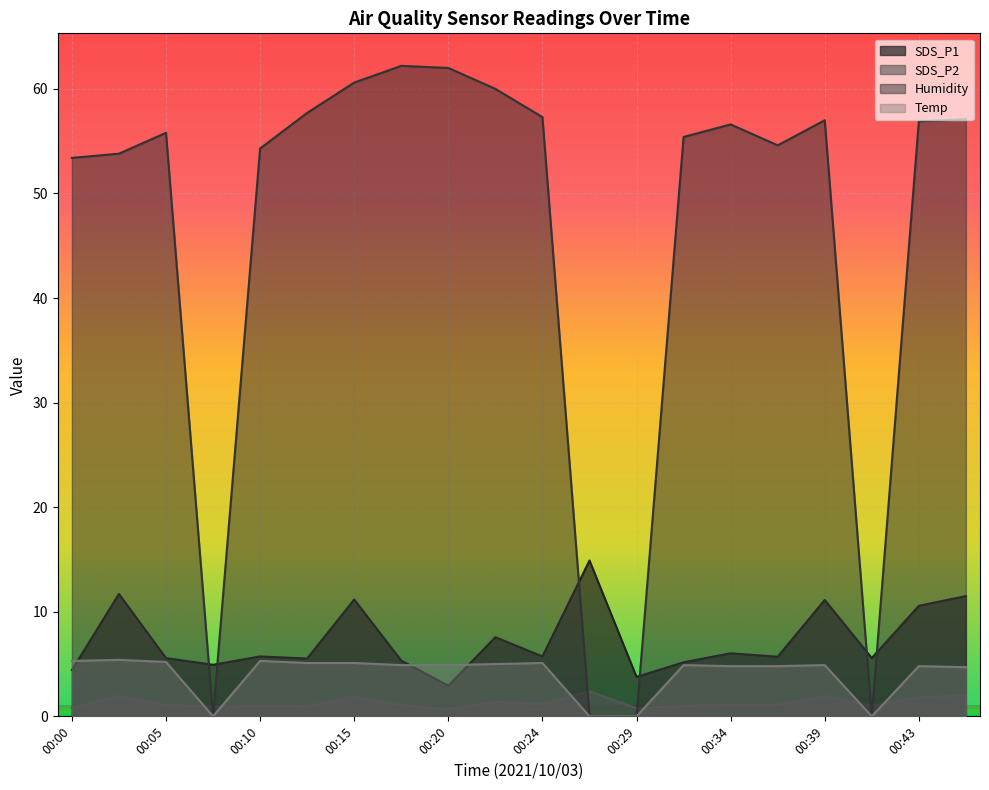

How many interior local valleys does the Temp series have?

2